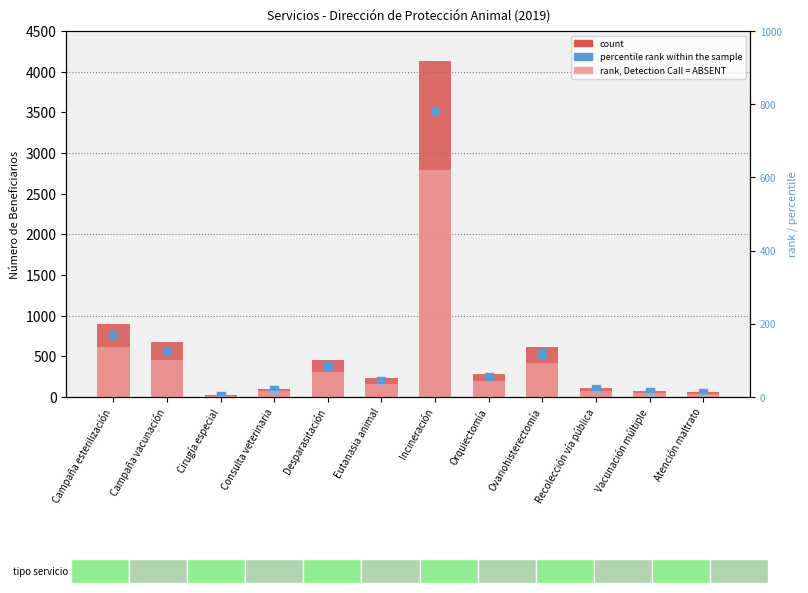

Which series has the widest spread of Y values?

Beneficiarios